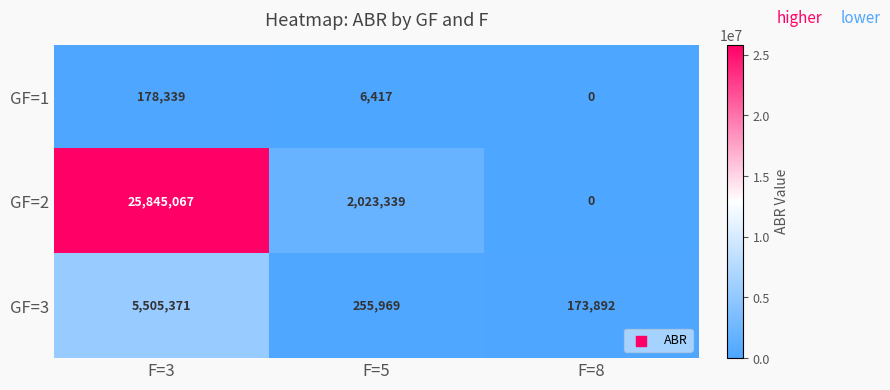

Reading left to right, transcribe all the data shown in this chart.

GF=1: F=3=178339	F=5=6417	F=8=0
GF=2: F=3=25845067	F=5=2023339	F=8=0
GF=3: F=3=5505371	F=5=255969	F=8=173892